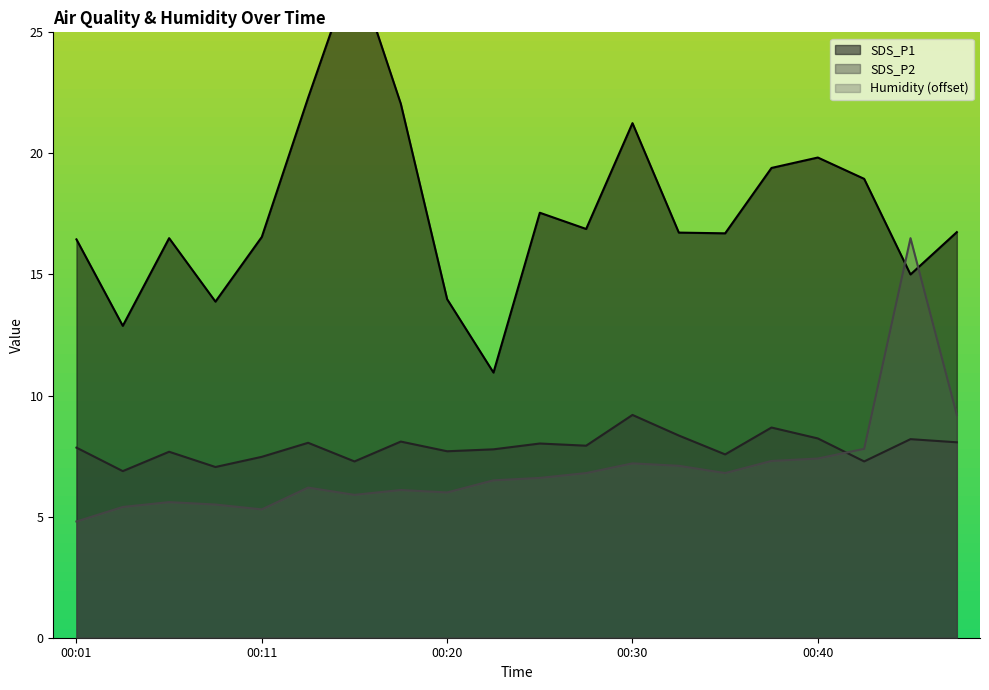

How many data points does each series have?

20